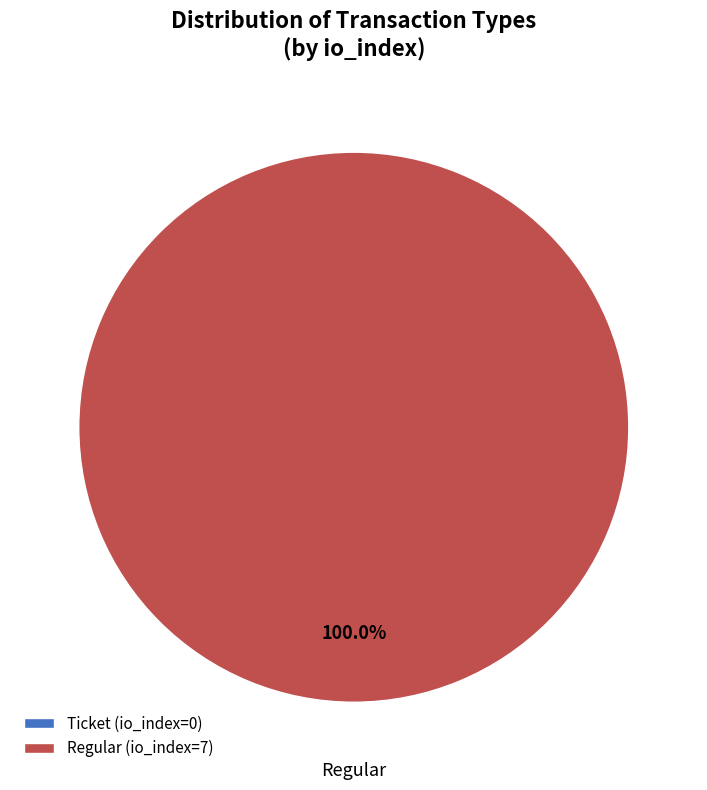

How many slices are in this pie chart?

2